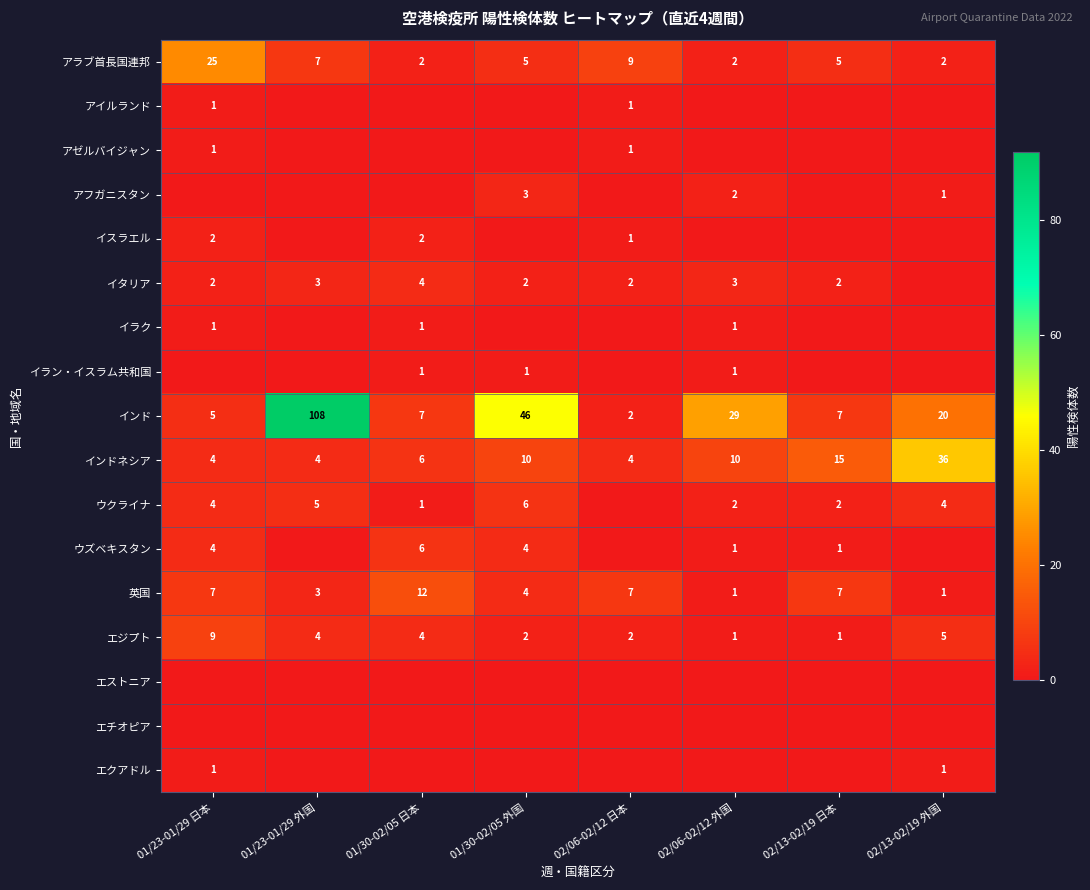

What is the difference between the second highest and second lowest values in the 英国 series?

6